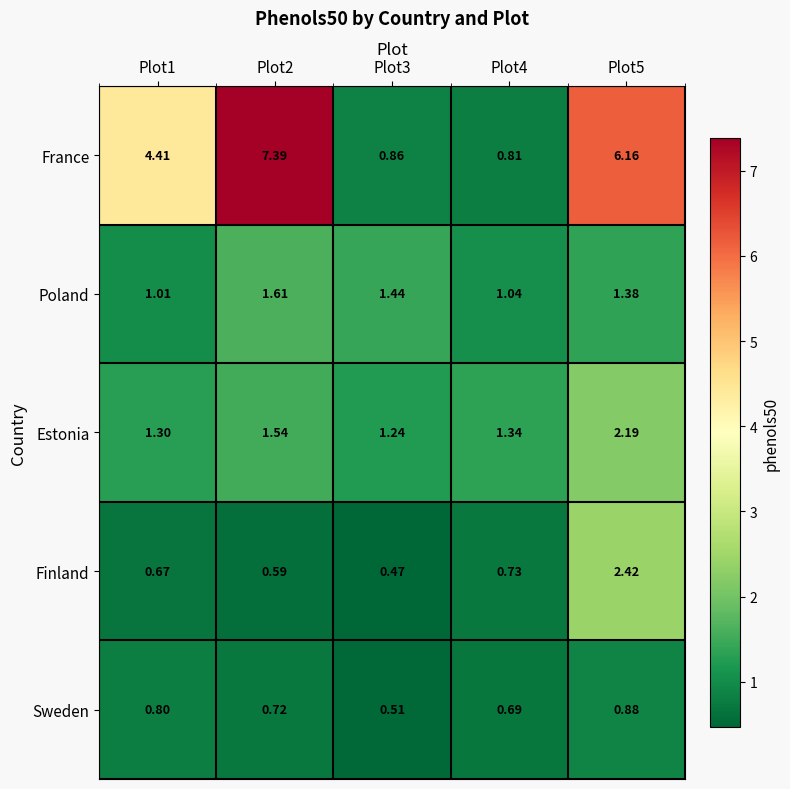

Which series changed the most between Plot3 and Plot4?

Poland